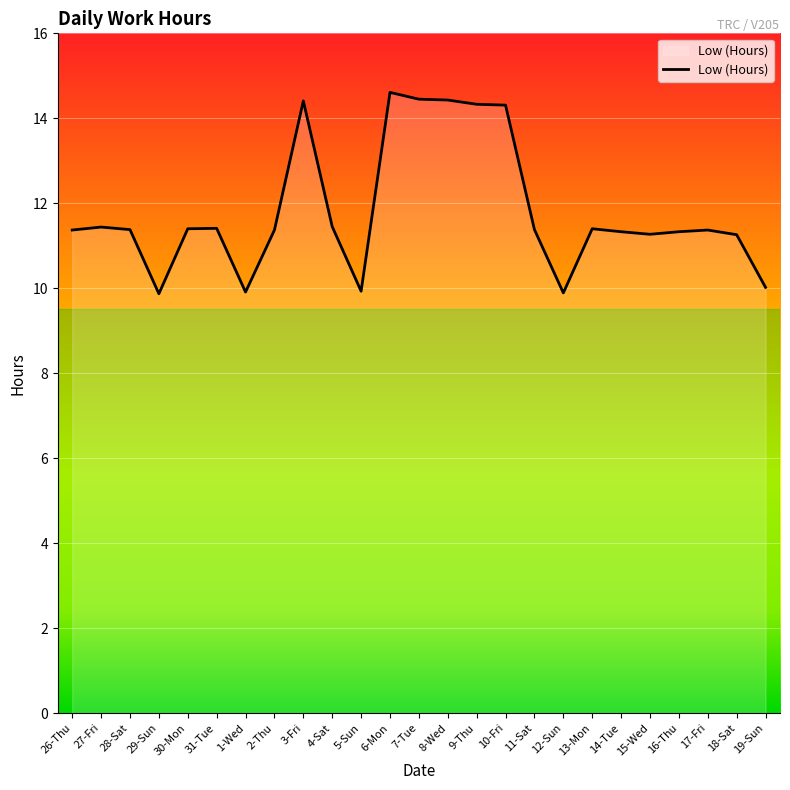

Where does the data first go above 11?

26-Thu